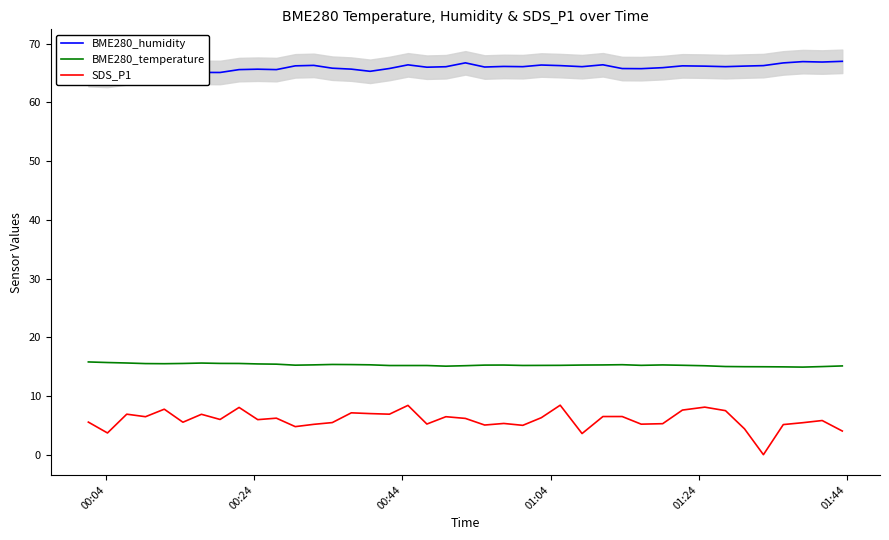

True or false: BME280_temperature and SDS_P1 cross at least once.

False